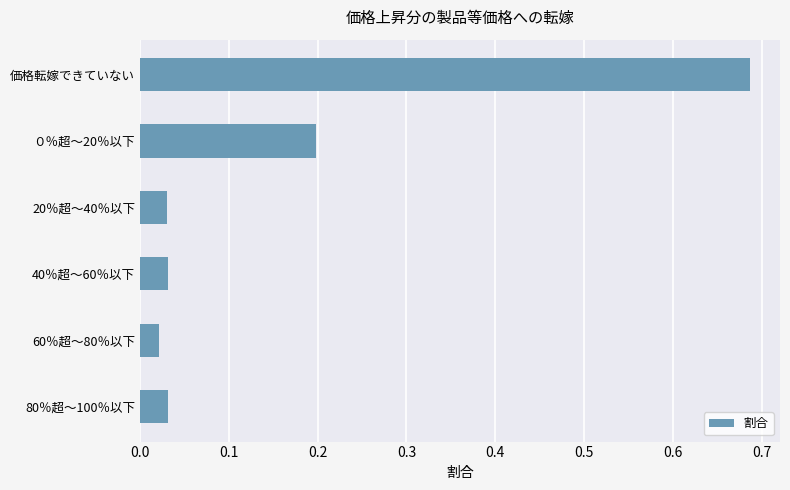

What is the sum of all values?

1.0